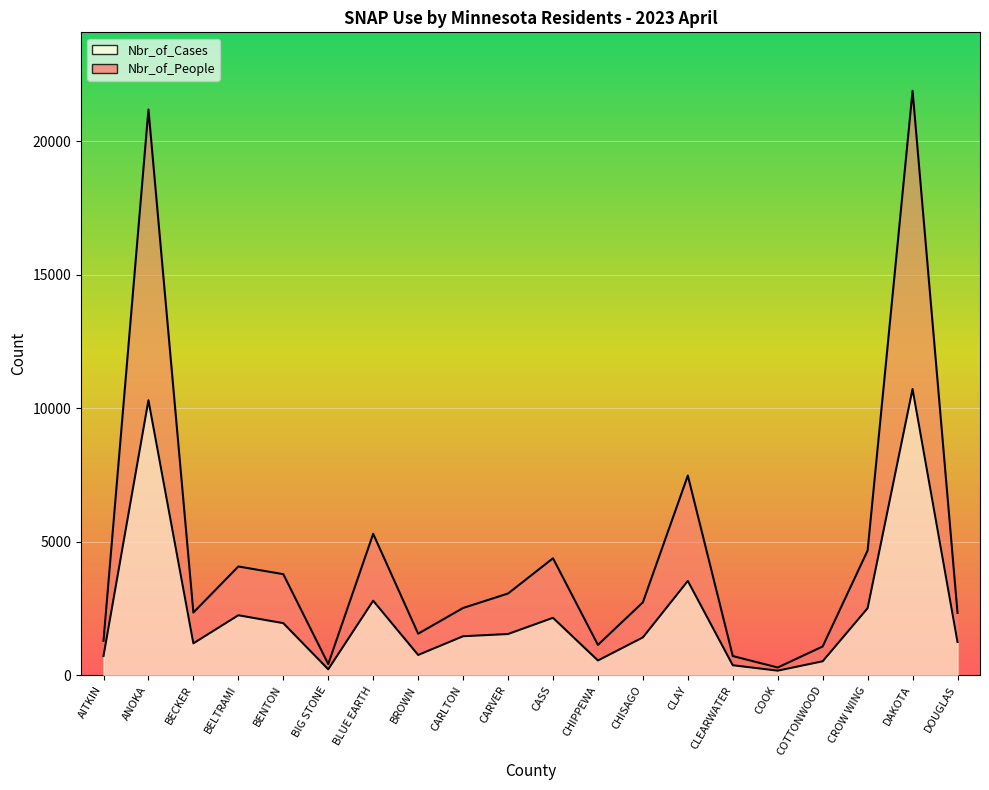

True or false: Nbr_of_People and Nbr_of_Cases cross at least once.

False